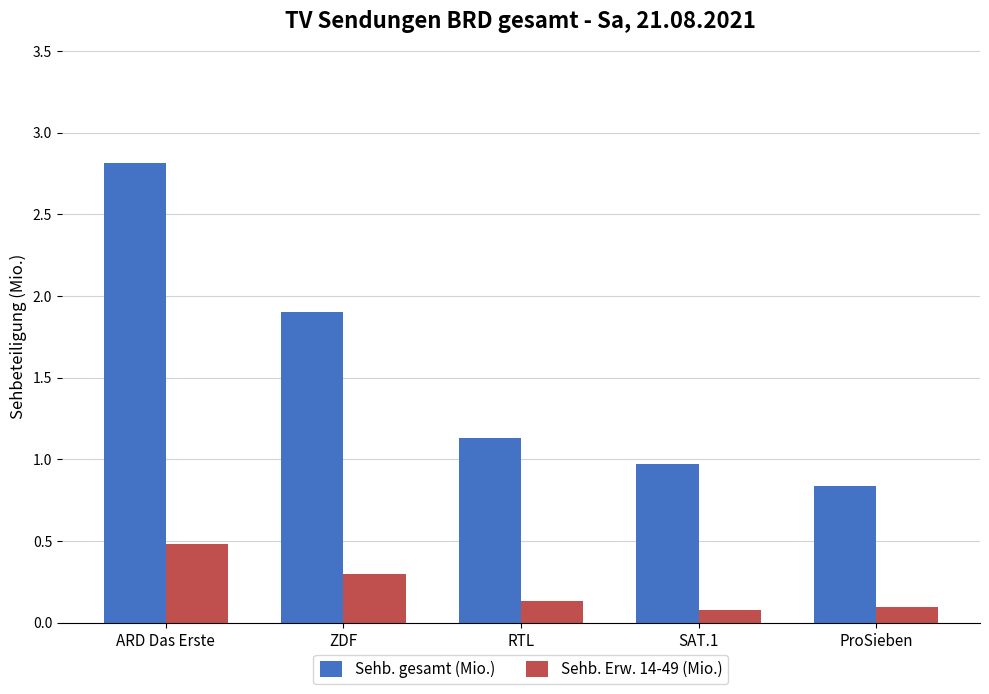

List the labels in order of Sehb. gesamt (Mio.) value, largest first.

ARD Das Erste, ZDF, RTL, SAT.1, ProSieben